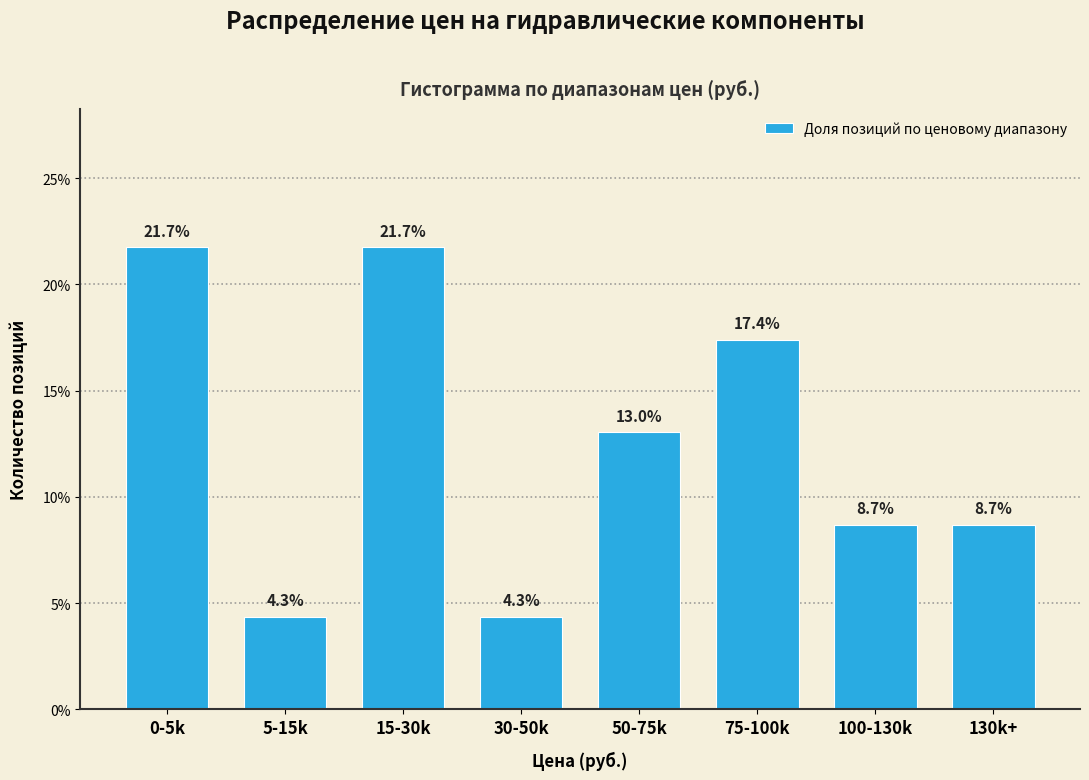

Reading left to right, extract all data points from this chart.

0-5k=21.7	5-15k=4.3	15-30k=21.7	30-50k=4.3	50-75k=13.0	75-100k=17.4	100-130k=8.7	130k+=8.7